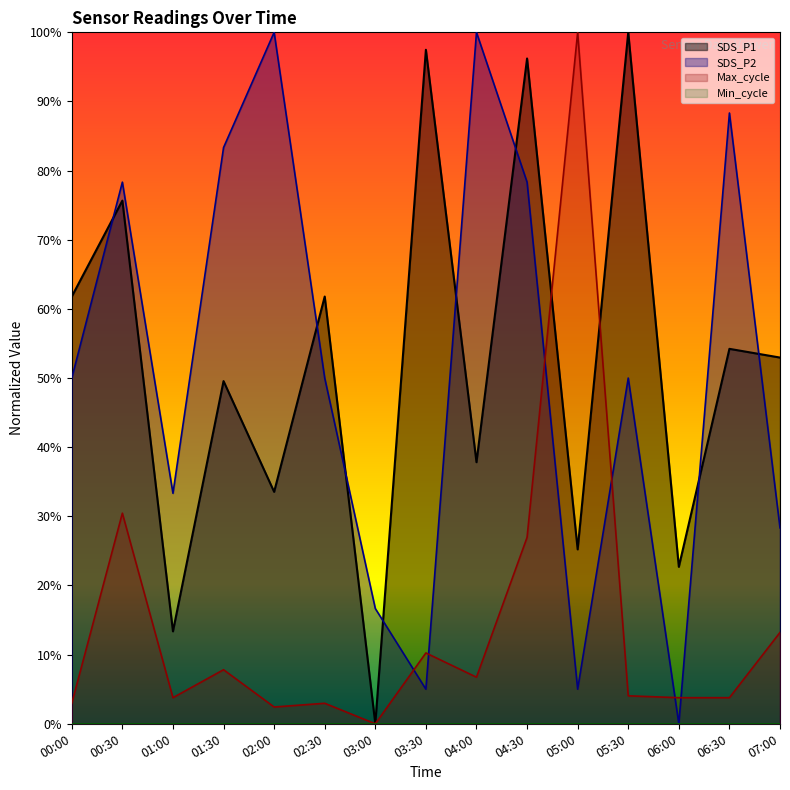

What is the total value across all series at 00:00?

114.8